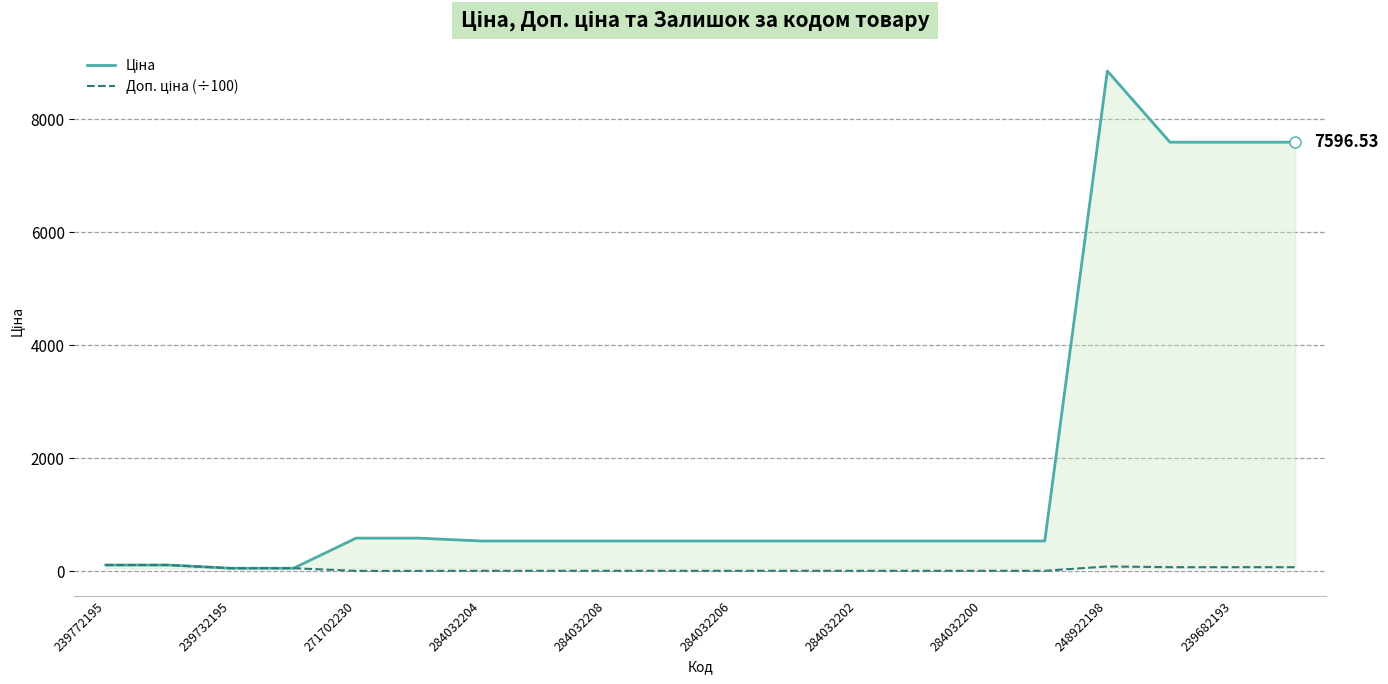

How many lines are shown in the chart?

2